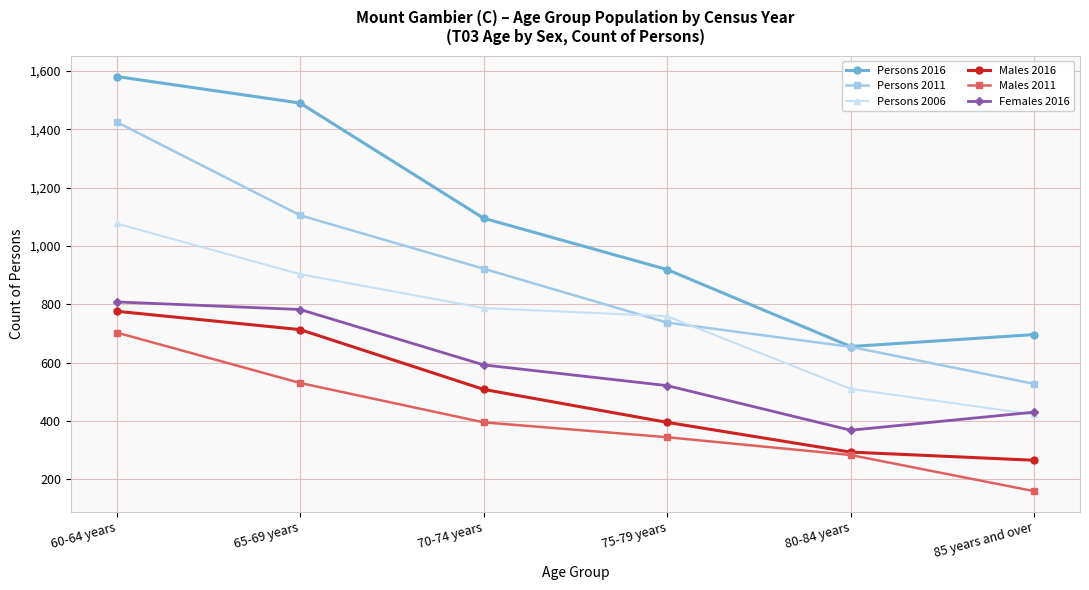

What is the maximum value shown in the chart?

1581